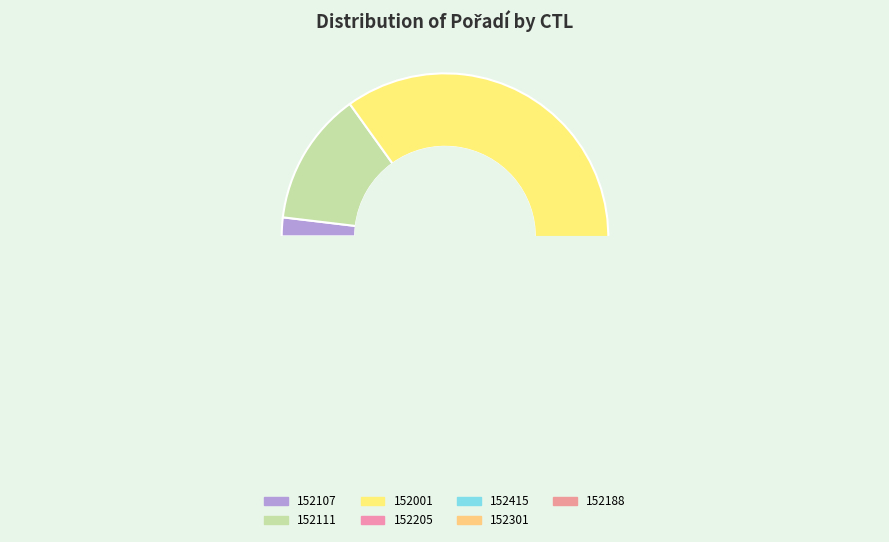

What is the smallest slice in the pie chart?

152107